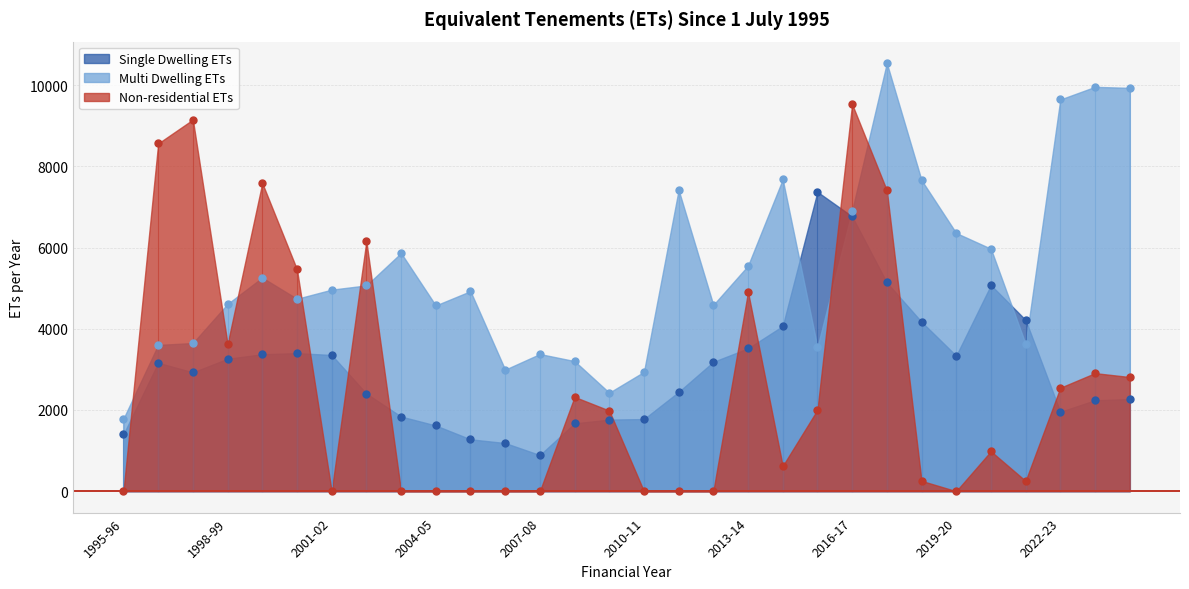

Which series contains the highest Y value?

Multi Dwelling ETs